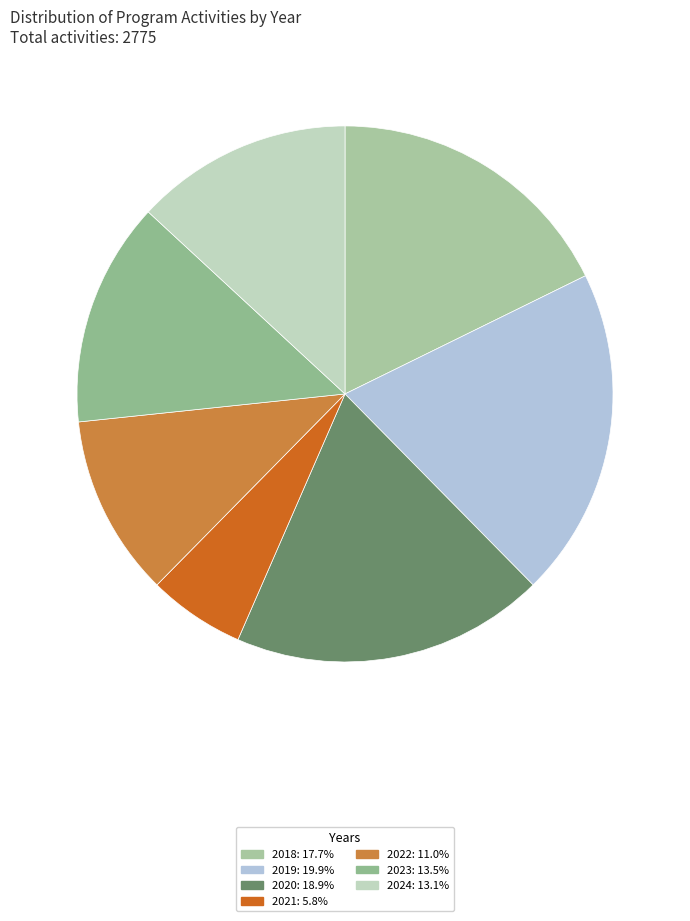

Is there a majority slice in this chart?

No